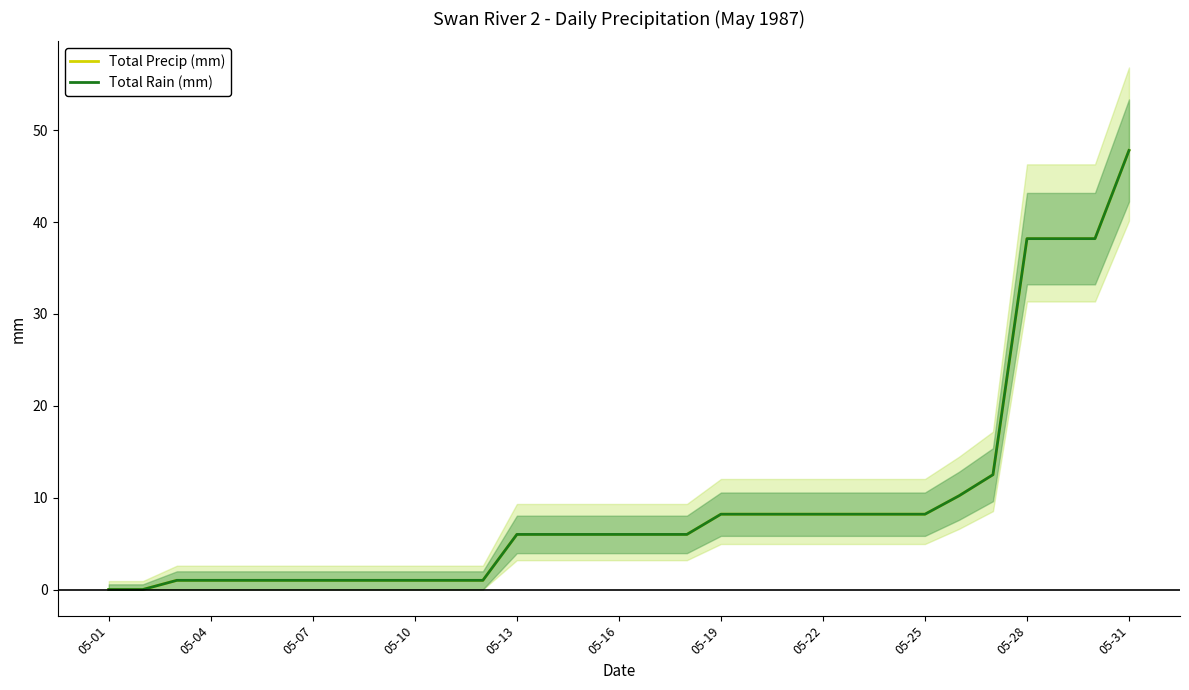

Reading right to left, what are all the values shown in this chart?

Total Precip (mm): 47.8	38.2	38.2	38.2	12.5	10.2	8.2	8.2	8.2	8.2	8.2	8.2	8.2	6.0	6.0	6.0	6.0	6.0	6.0	1.0	1.0	1.0	1.0	1.0	1.0	1.0	1.0	1.0	1.0	0.0	0.0
Total Rain (mm): 47.8	38.2	38.2	38.2	12.5	10.2	8.2	8.2	8.2	8.2	8.2	8.2	8.2	6.0	6.0	6.0	6.0	6.0	6.0	1.0	1.0	1.0	1.0	1.0	1.0	1.0	1.0	1.0	1.0	0.0	0.0